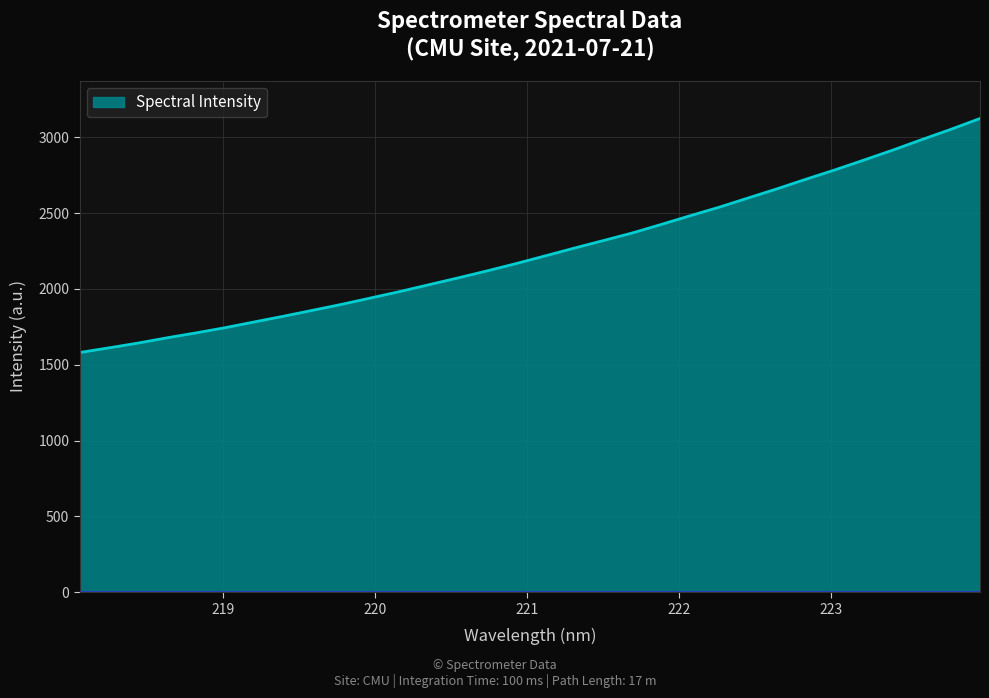

What is the smallest value displayed?

1580.8